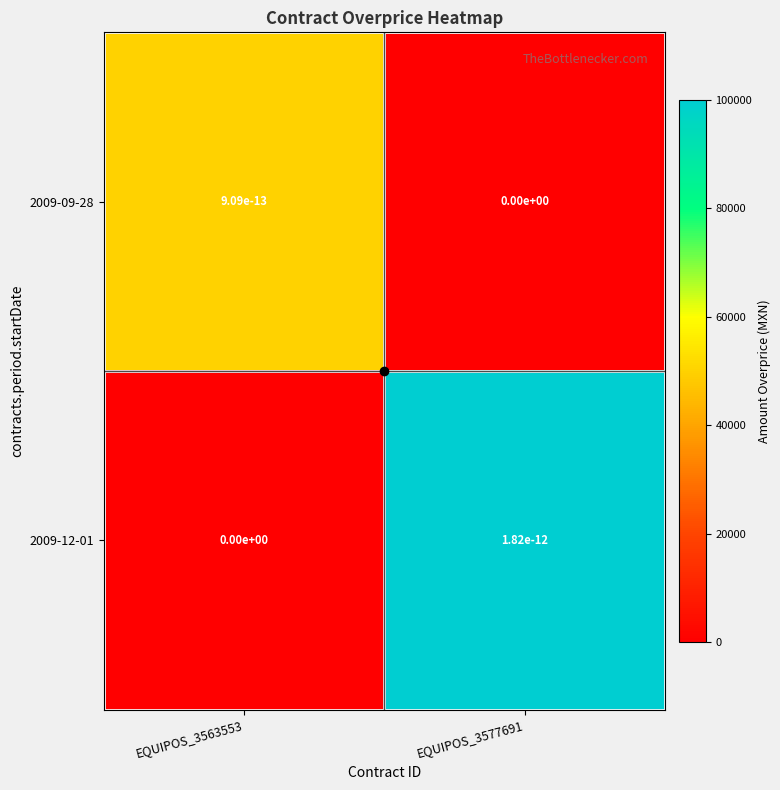

At which category does the chart reach its peak across all series?

EQUIPOS_3577691